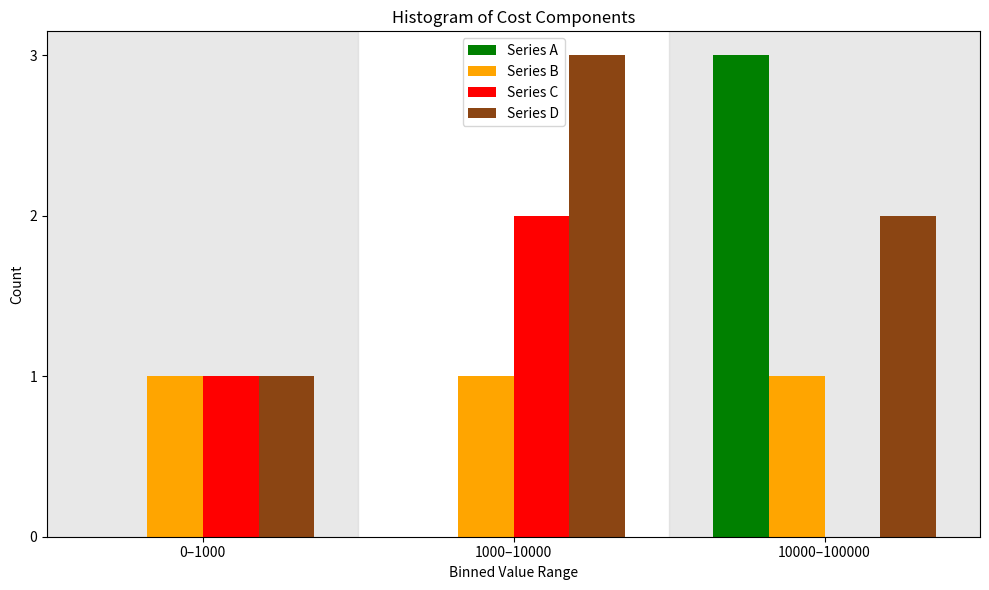

What is the sum of the Series A values at 10000–100000 and 1000–10000?

3